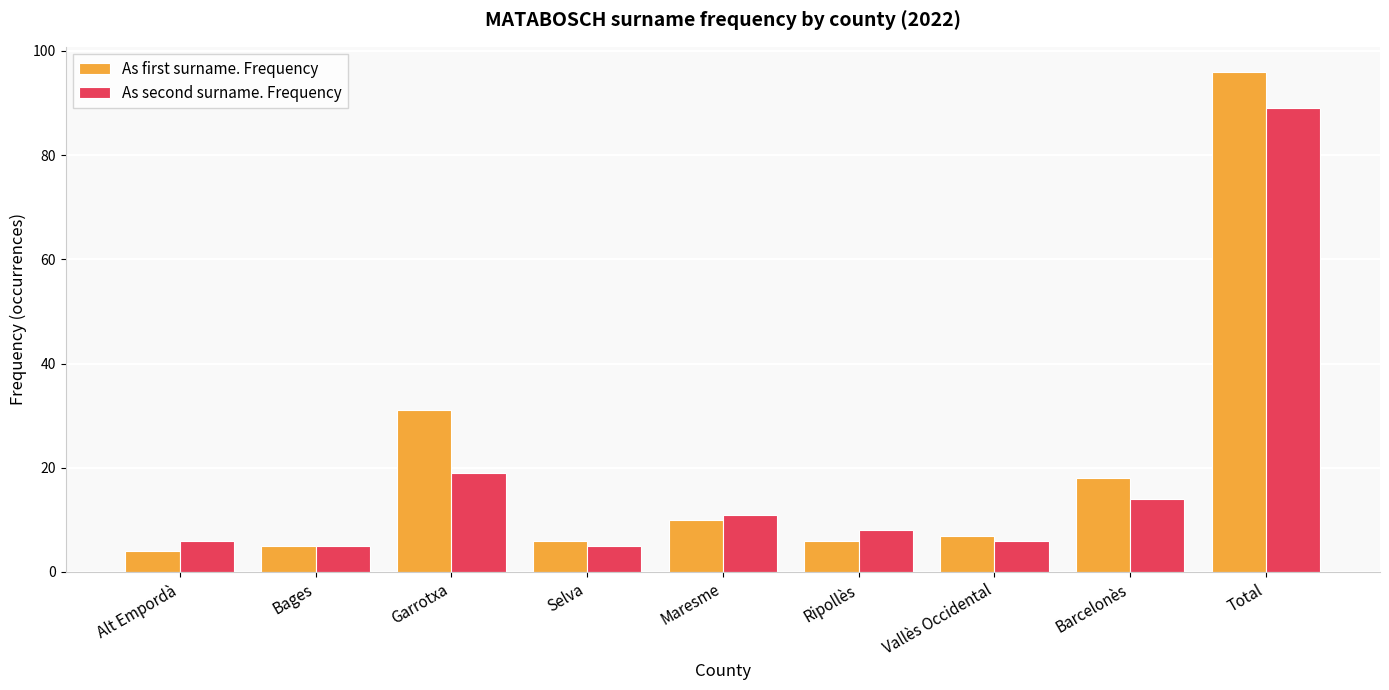

Which series has the widest spread of values?

As first surname. Frequency